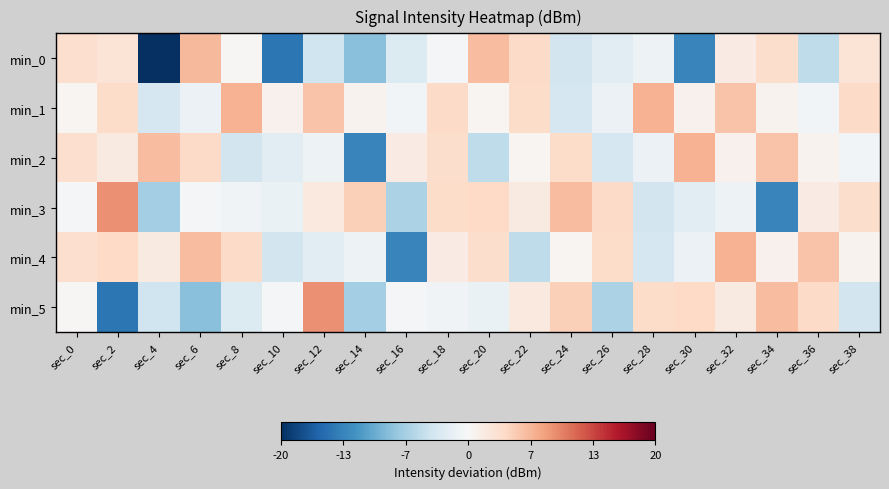

Between sec_28 and sec_20, which is larger?

sec_20